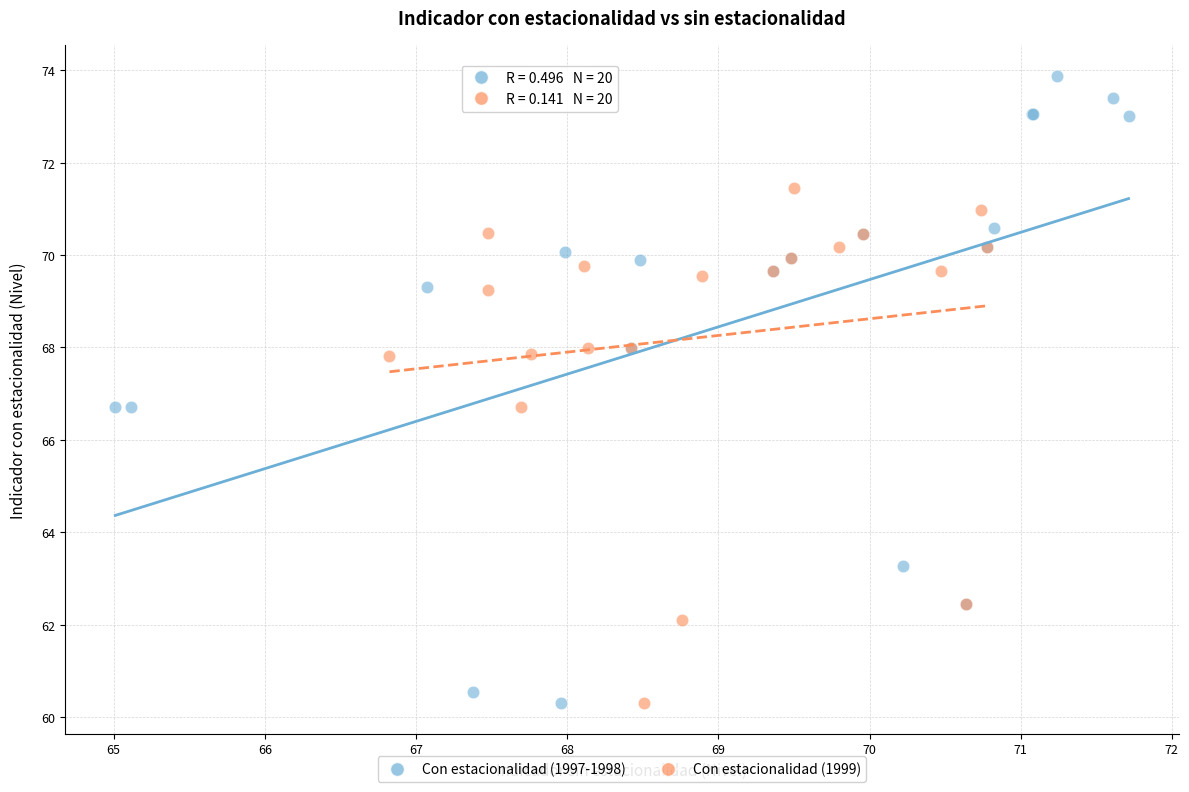

What are all the series names shown in the legend?

Con estacionalidad (1997-1998), Con estacionalidad (1999)